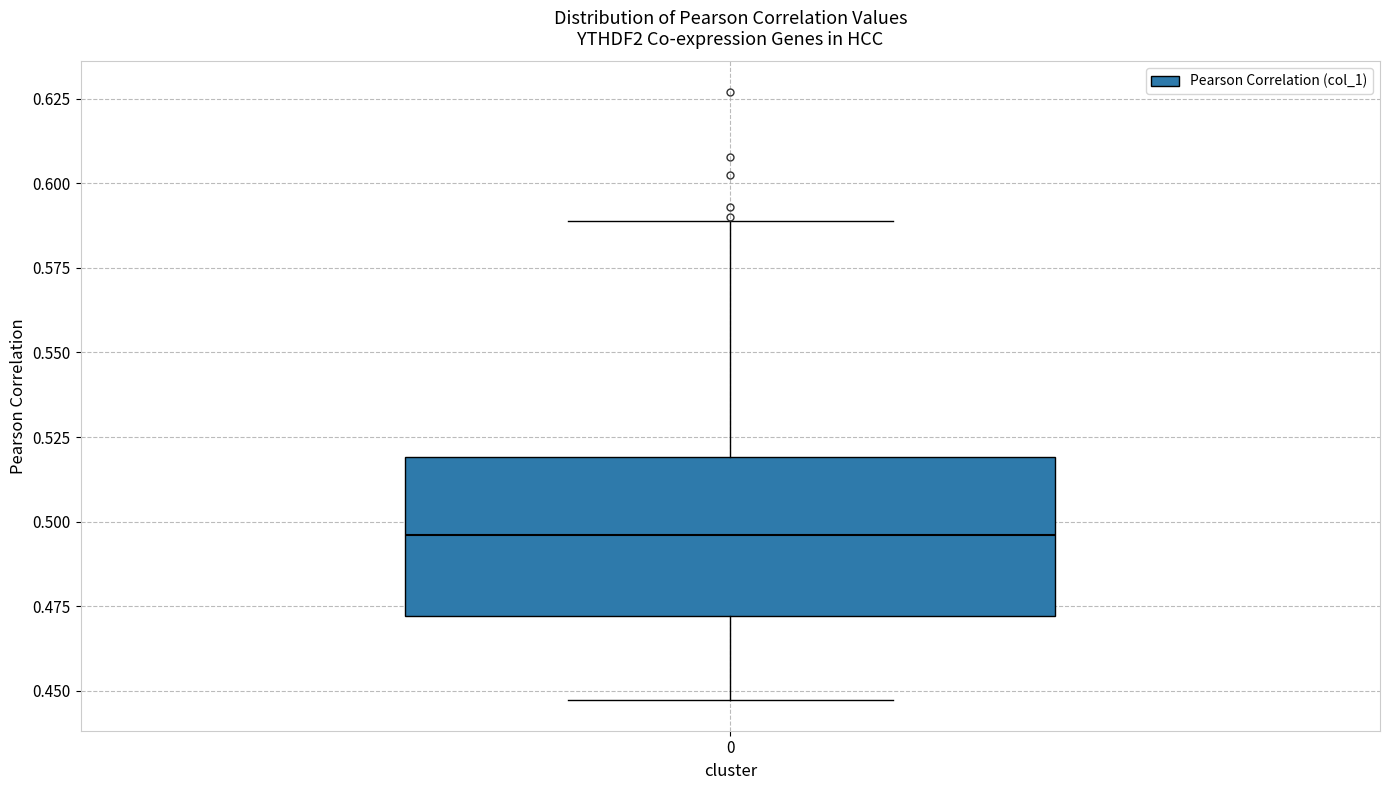

Transcribe this box plot: give where the median line is, the range the box spans, and where the two whiskers end, as read against the y-axis. The values are not printed on the chart, so give them approximately, as read against the axis.

median 0.495, box 0.470 to 0.520, whiskers 0.445 to 0.590